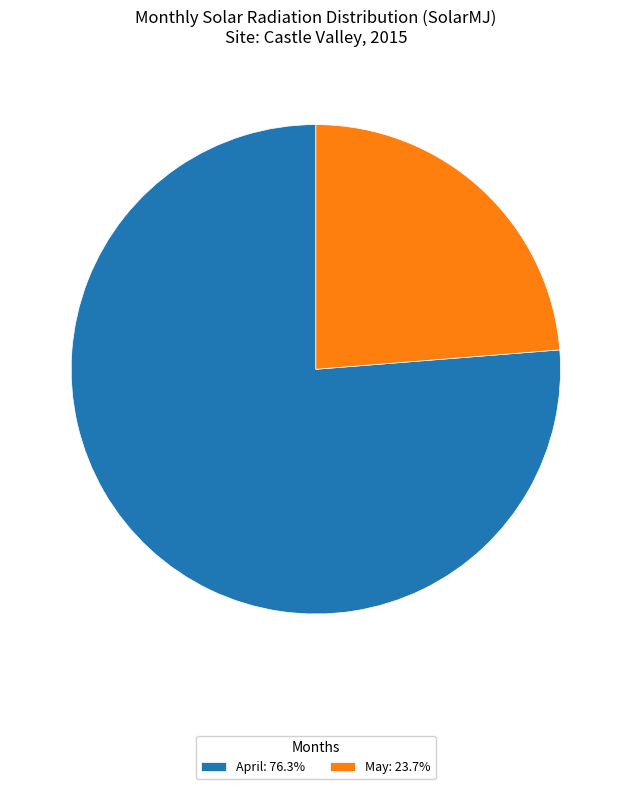

How many segments does this pie chart have?

2